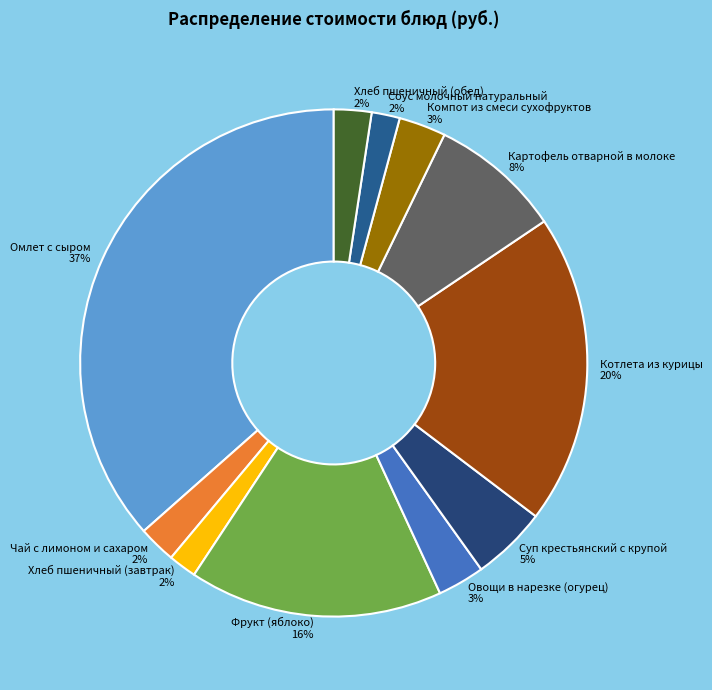

To the nearest percent, what is the average slice percentage?

9%